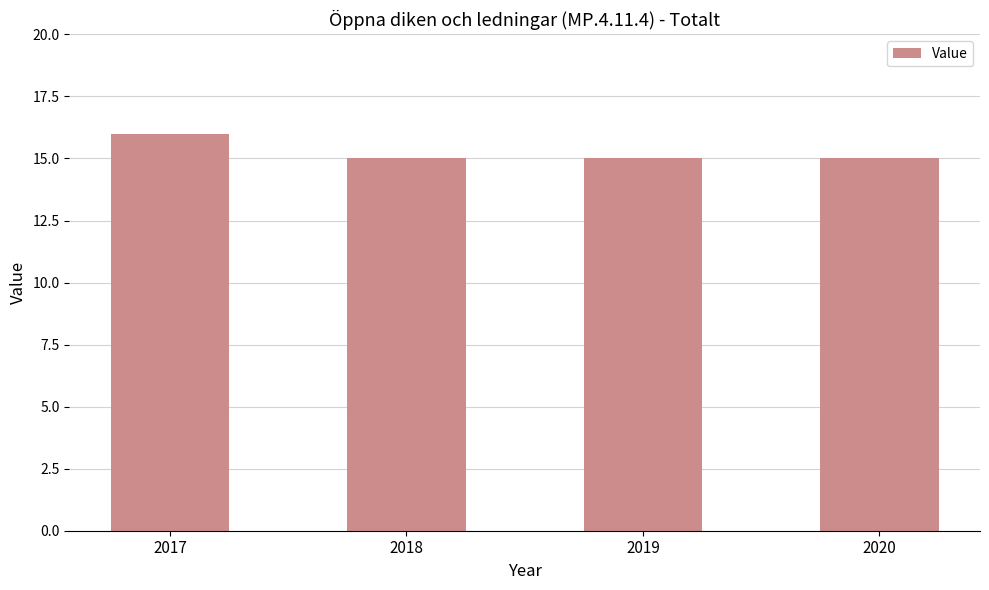

What is the ratio of the value at 2020 to the value at 2017?

0.9